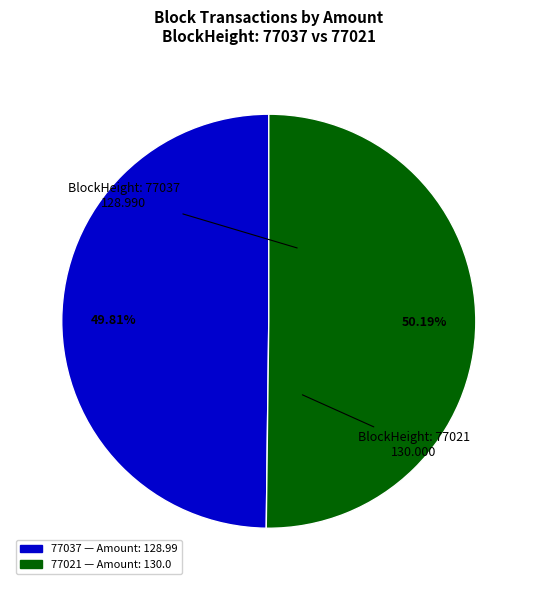

The 77021 slice represents 91% of the pie. True or false?

False